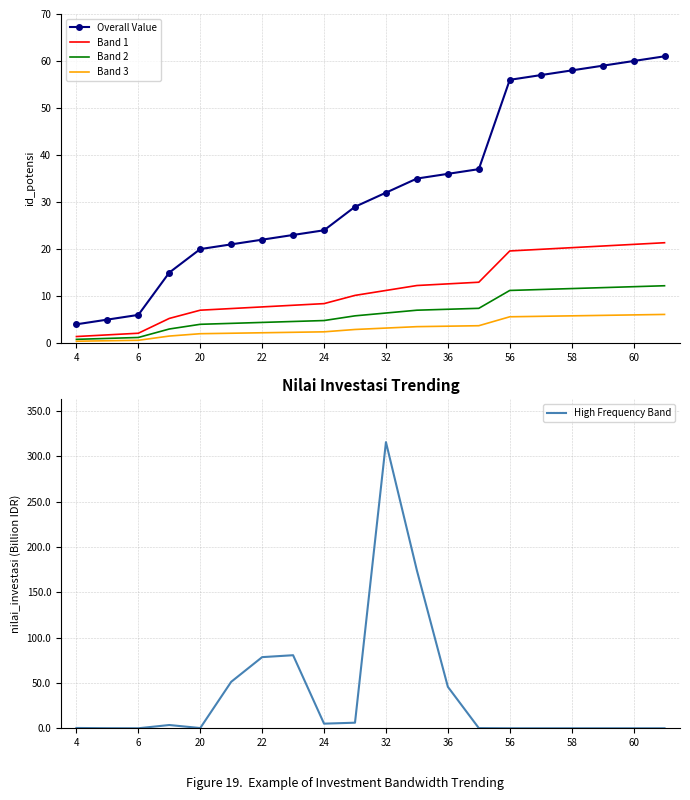

True or false: Band 1 has more than 2 points higher than both neighbors.

False